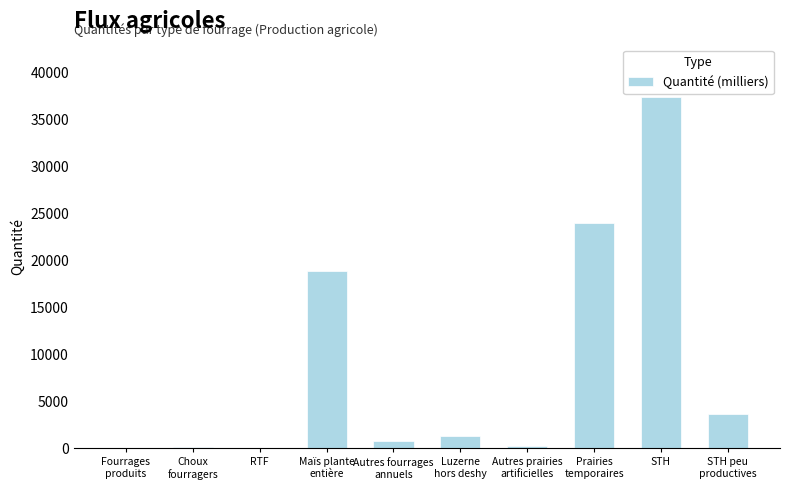

What is the greatest value displayed?

37393.2